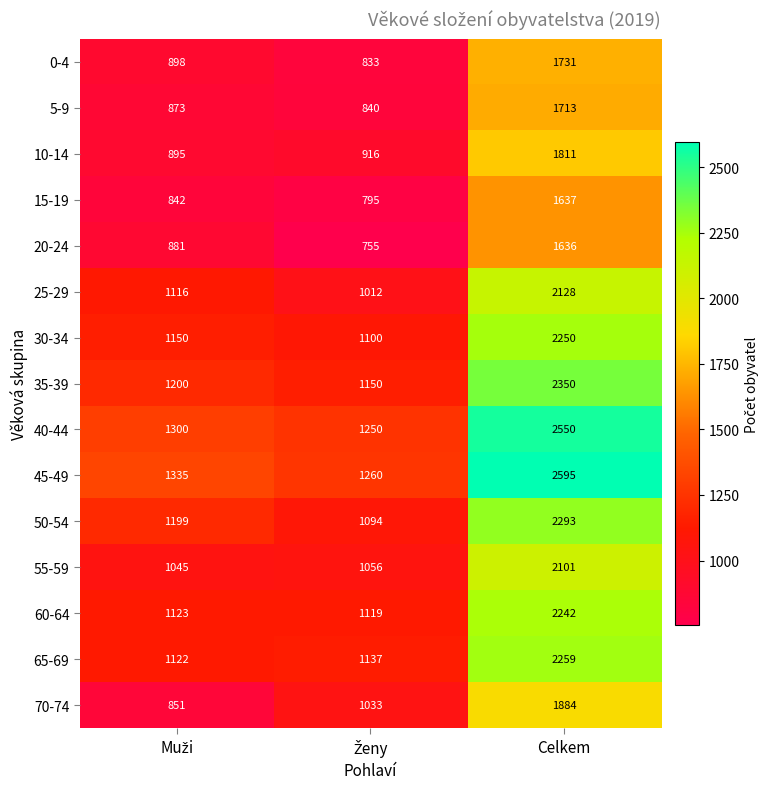

What is the greatest value displayed?

2595